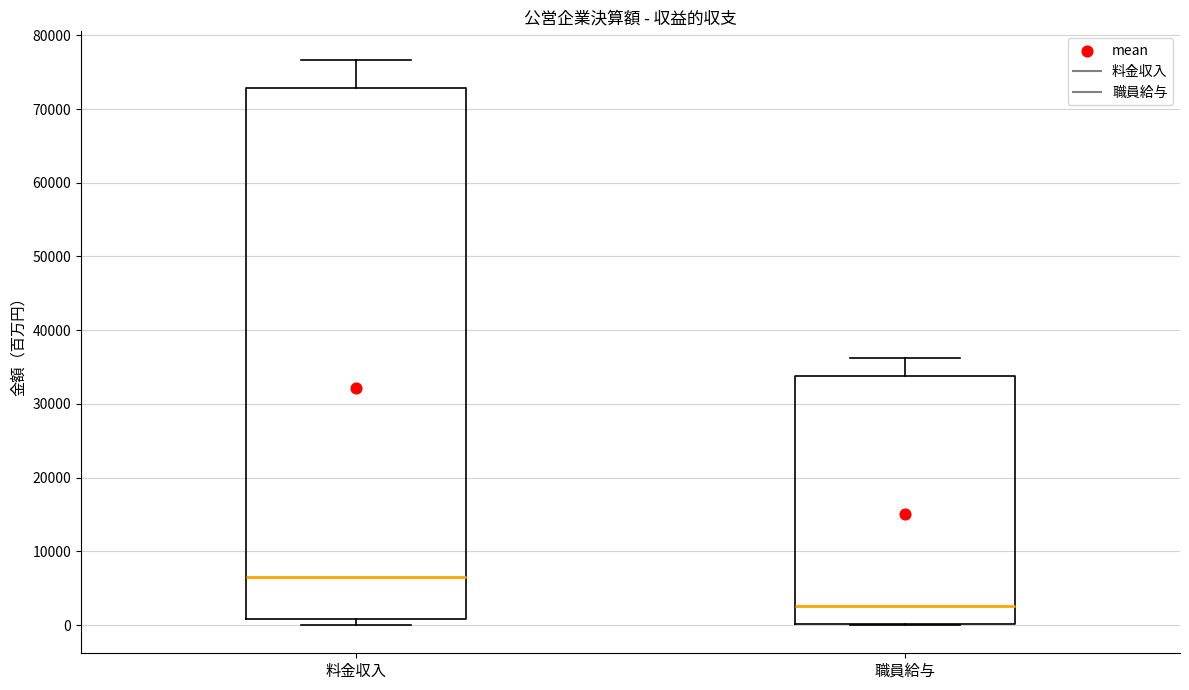

Where is the lower edge of the box for 料金収入 on the y-axis? The values are not printed on the chart, so give them approximately, as read against the axis.

1000